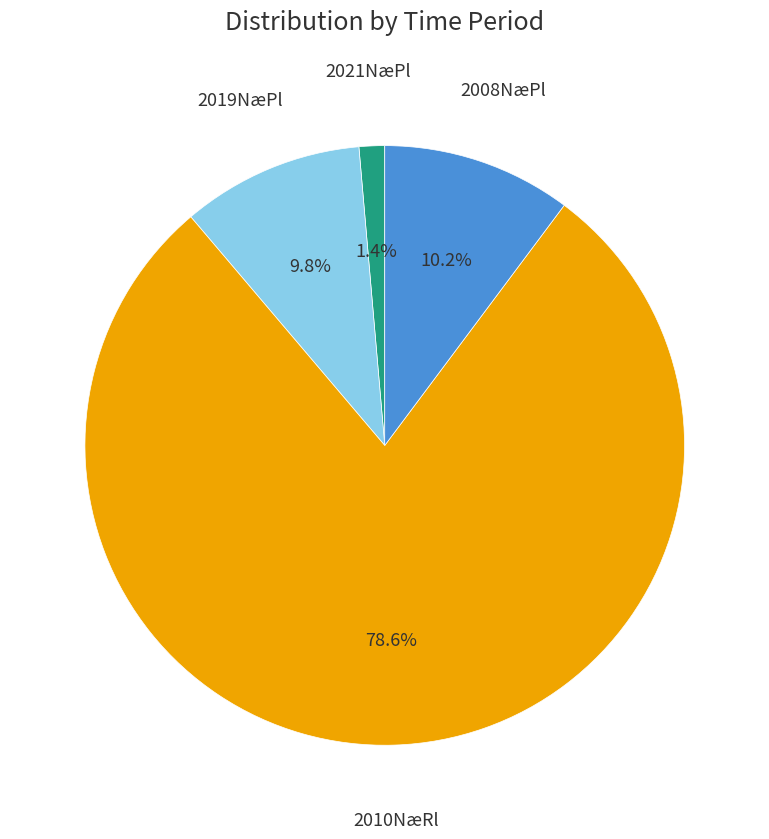

What percentage do 2019NæPl and 2010NæRl together represent?

88.4%